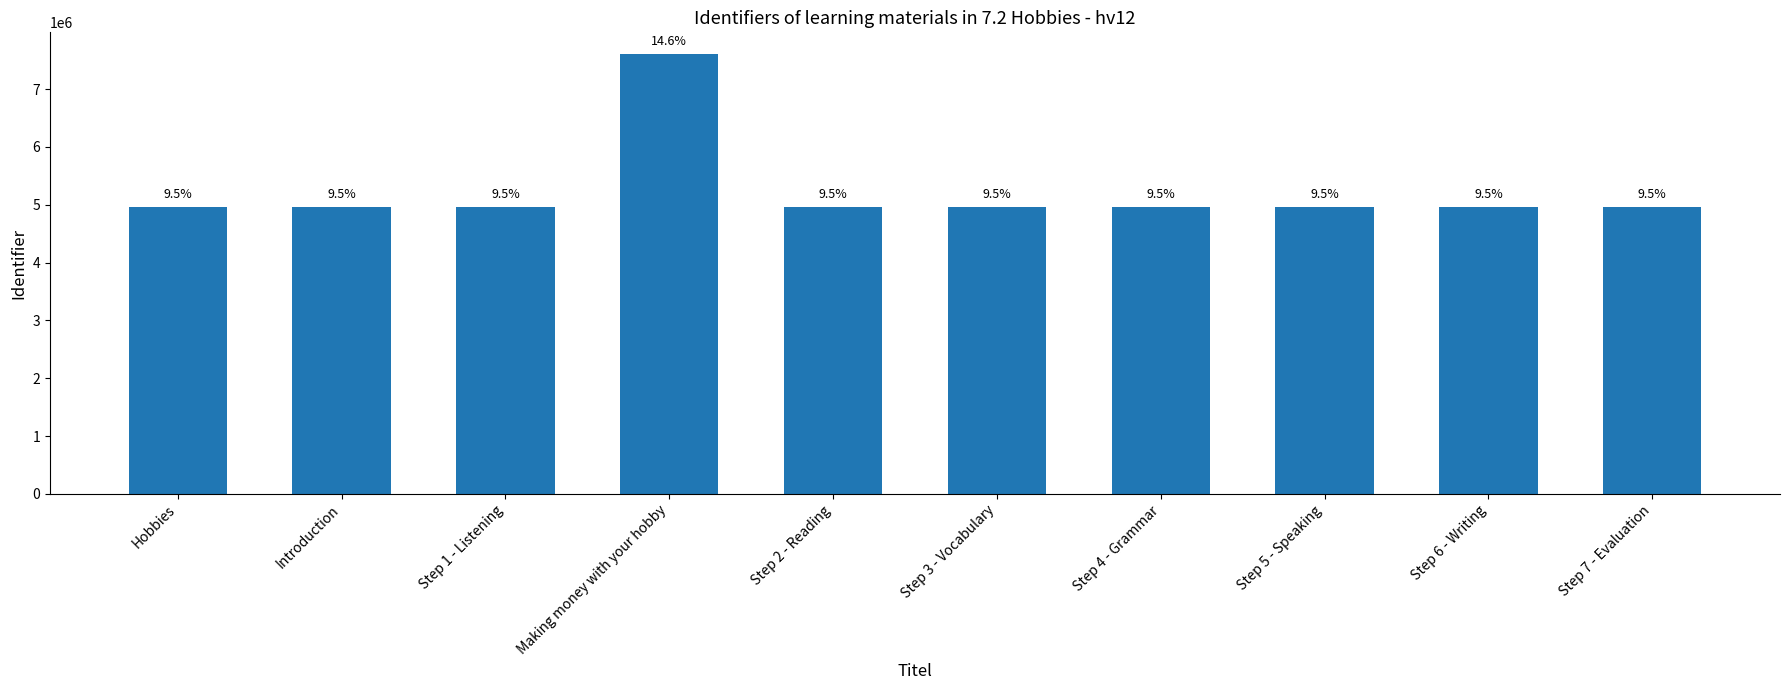

What is the greatest value displayed?

7601254